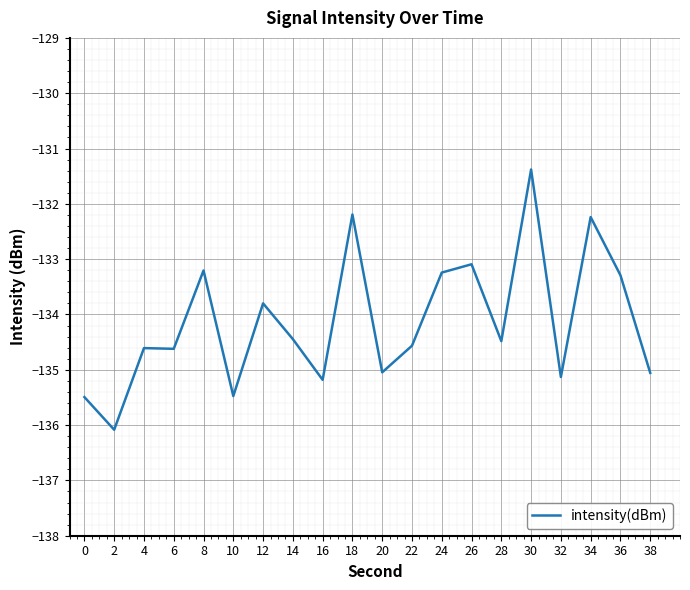

Where is the data nearest to the value -133?

26